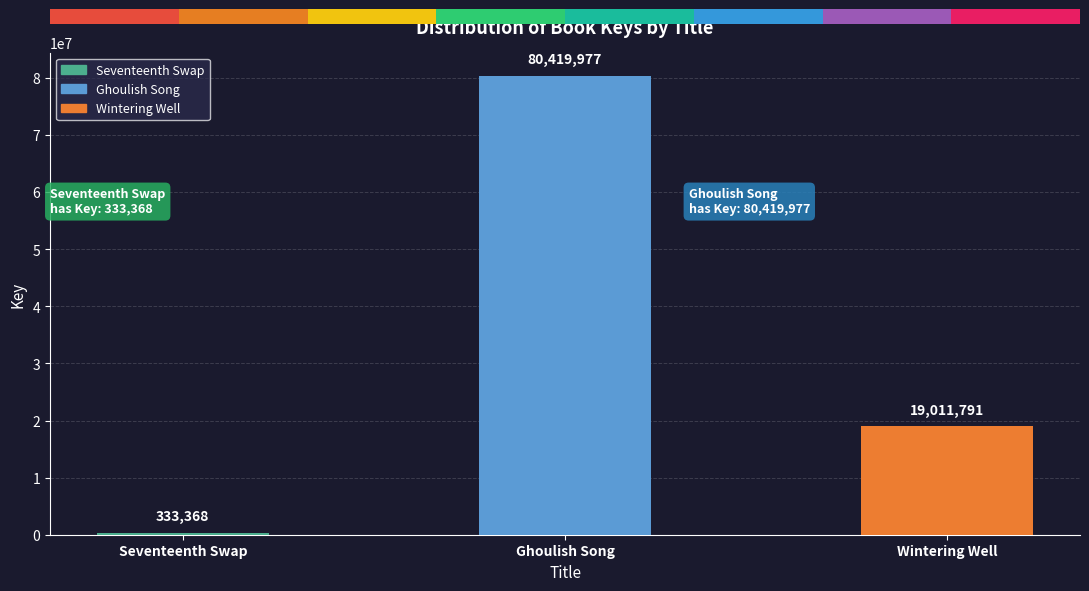

Reading left to right, what are all the values shown in this chart?

333368	80419977	19011791